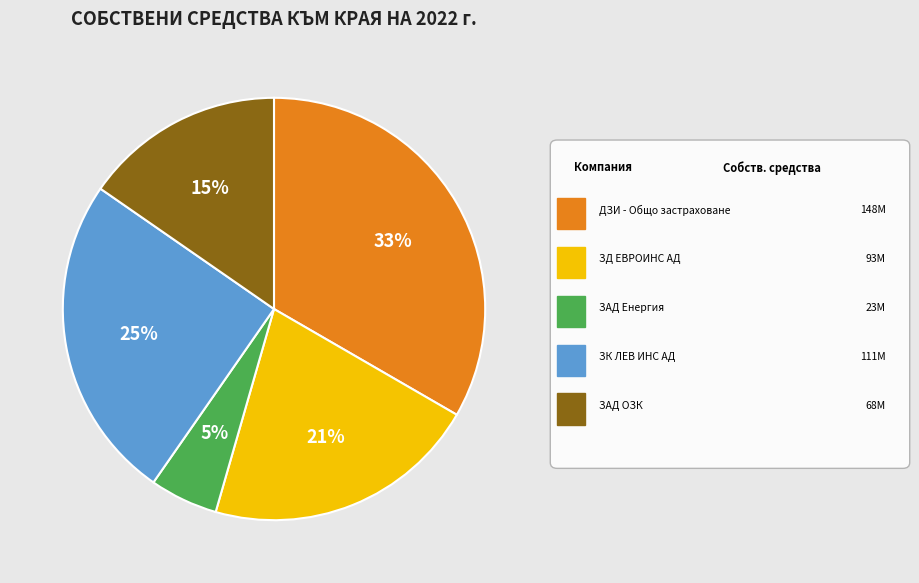

To the nearest percent, what is the average slice percentage?

20%